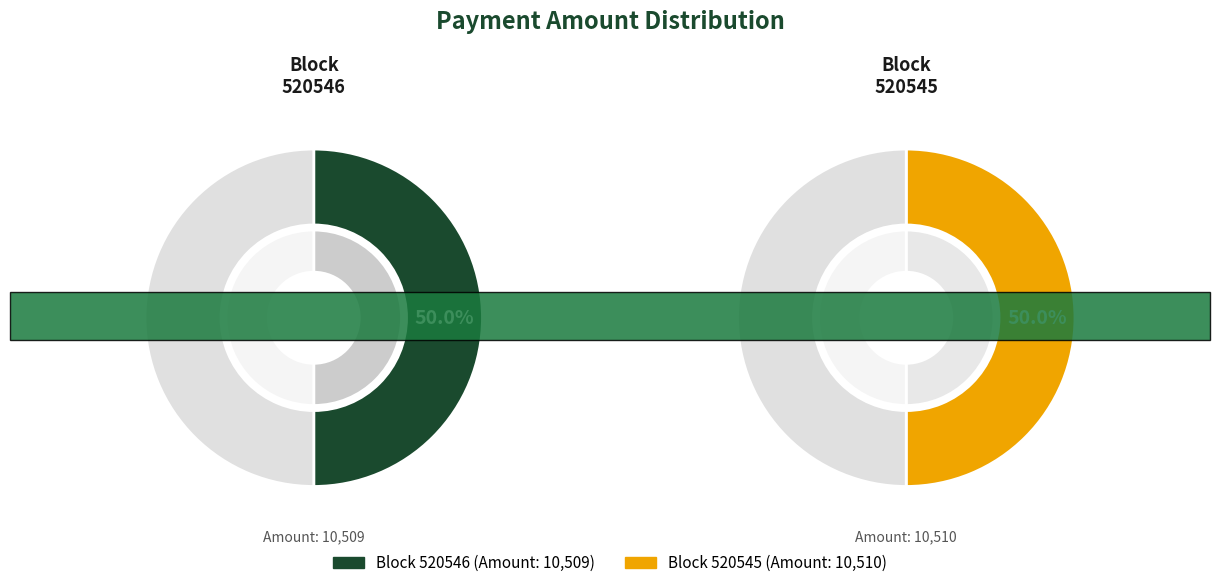

True or false: 520546 accounts for 64% of the total.

False